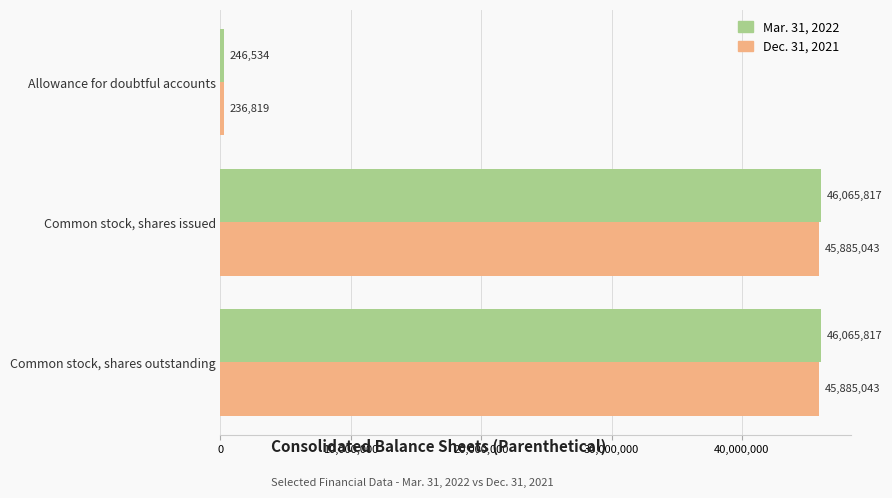

What is the smallest value displayed?

236819